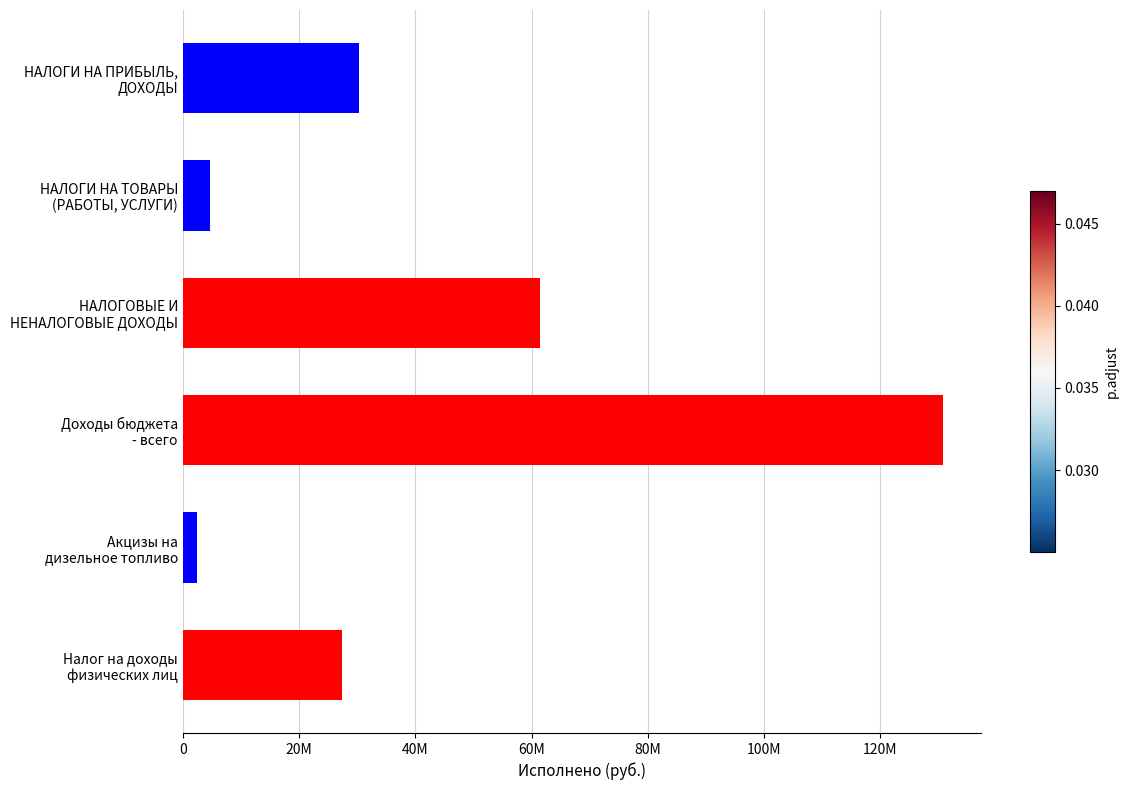

Does the chart contain any negative values?

No